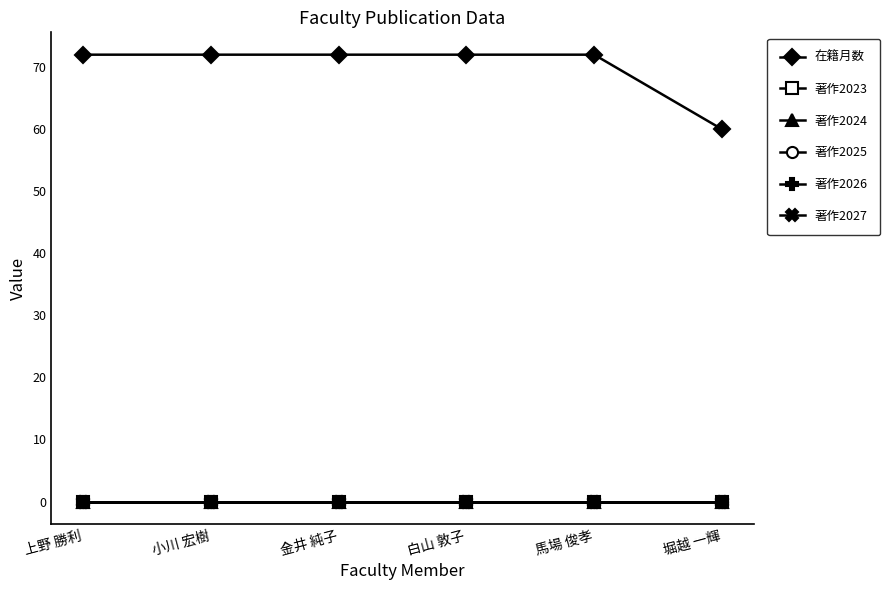

Between 堀越 一輝 and 白山 敦子, which is larger?

白山 敦子